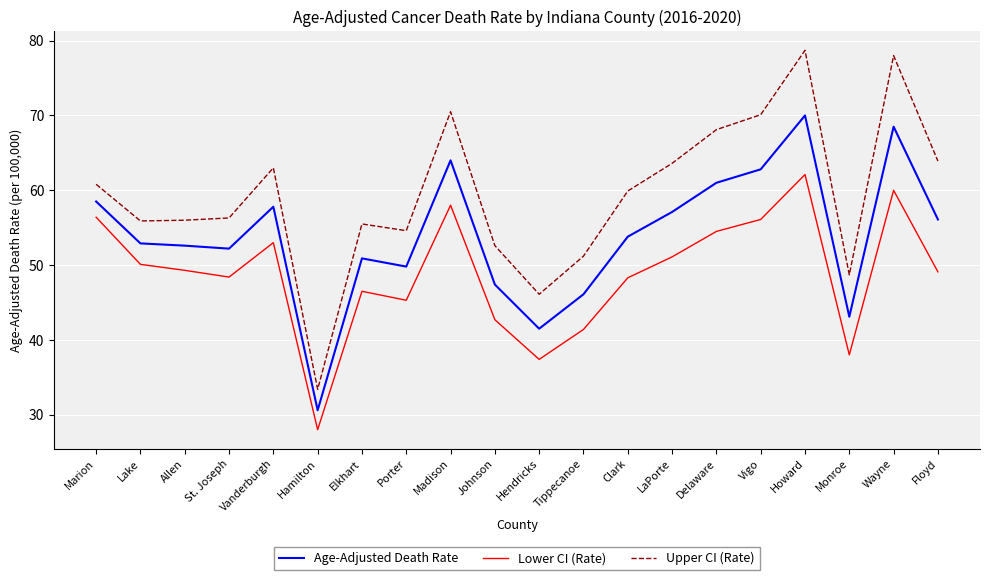

True or false: Lower CI (Rate) and Age-Adjusted Death Rate intersect in this chart.

False